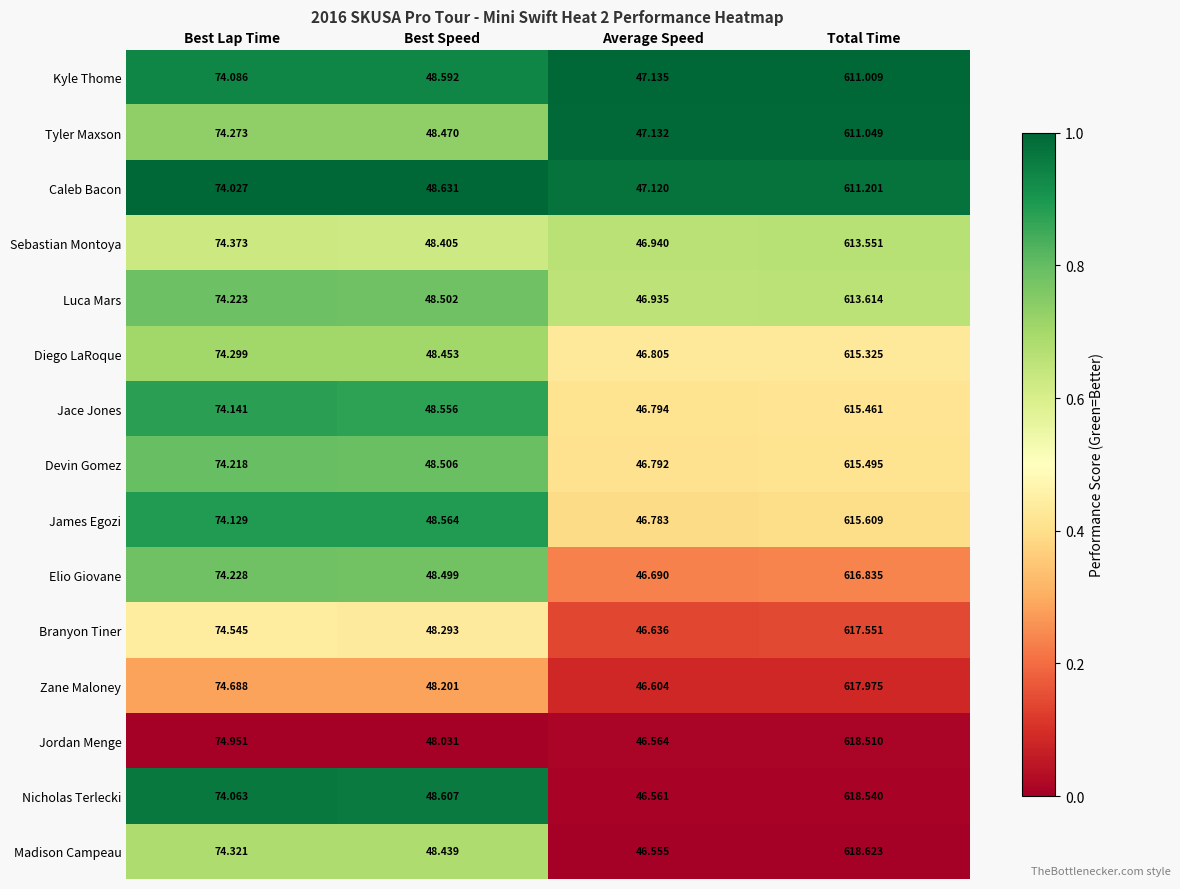

Which series has the widest spread of values?

Madison Campeau